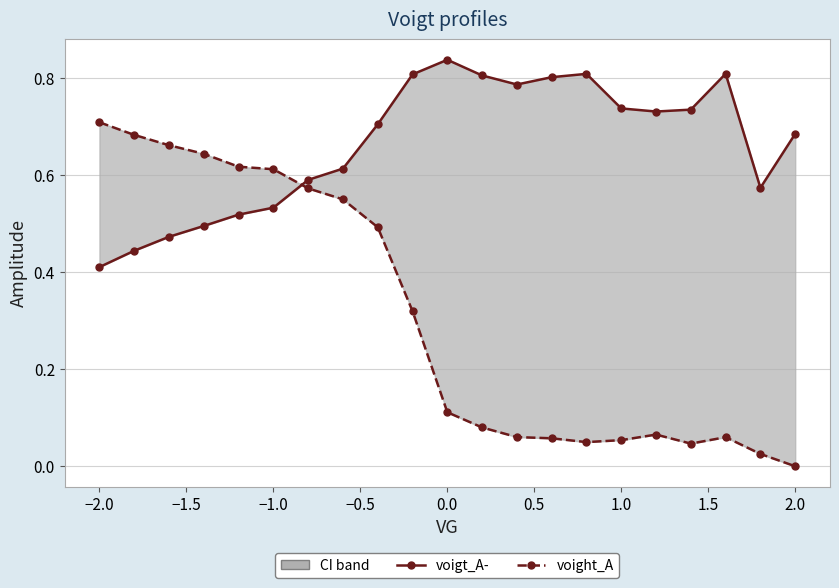

The voigt_A- series shows 0.8 at −0.5. True or false?

False